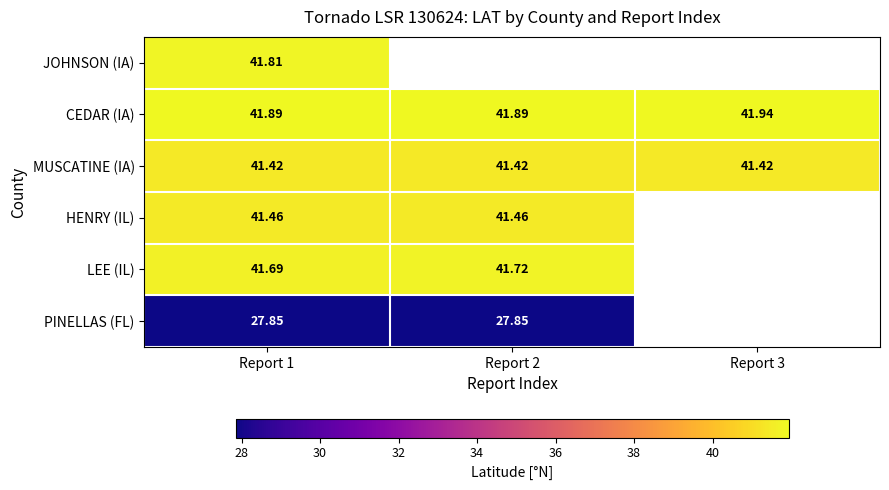

At which category does the chart reach its peak across all series?

Report 3